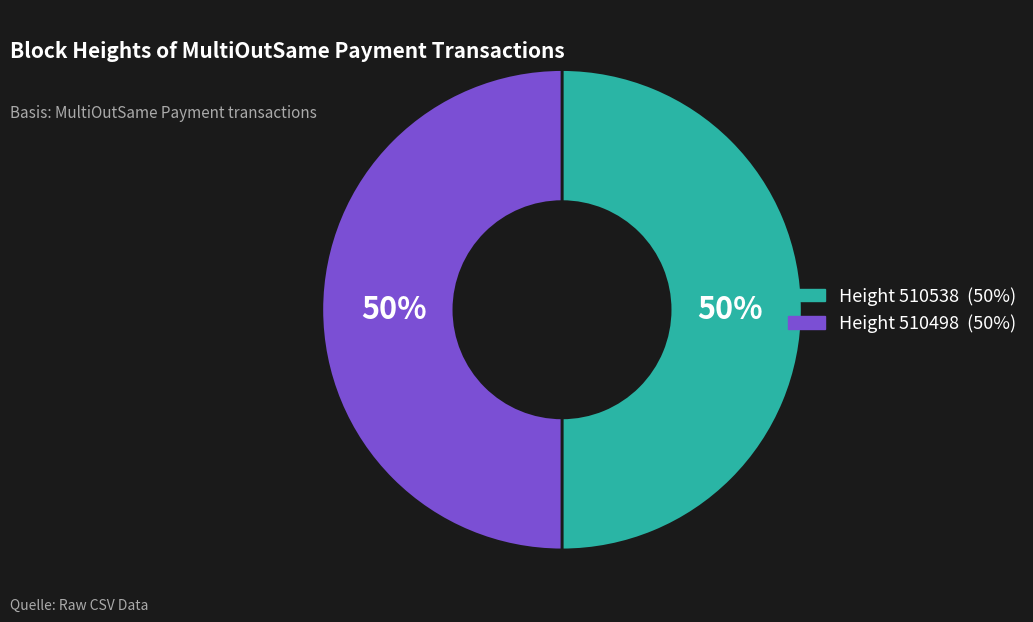

How many slices are in this pie chart?

2